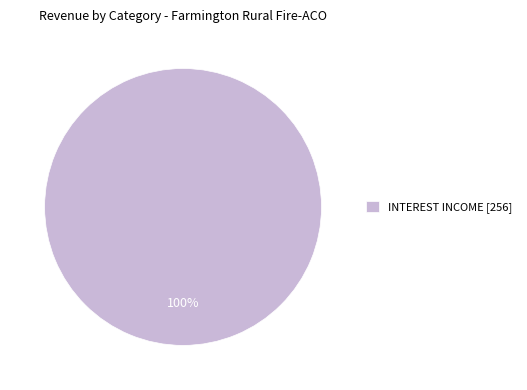

Is it true that INTEREST INCOME [256] is 92% of the pie?

False